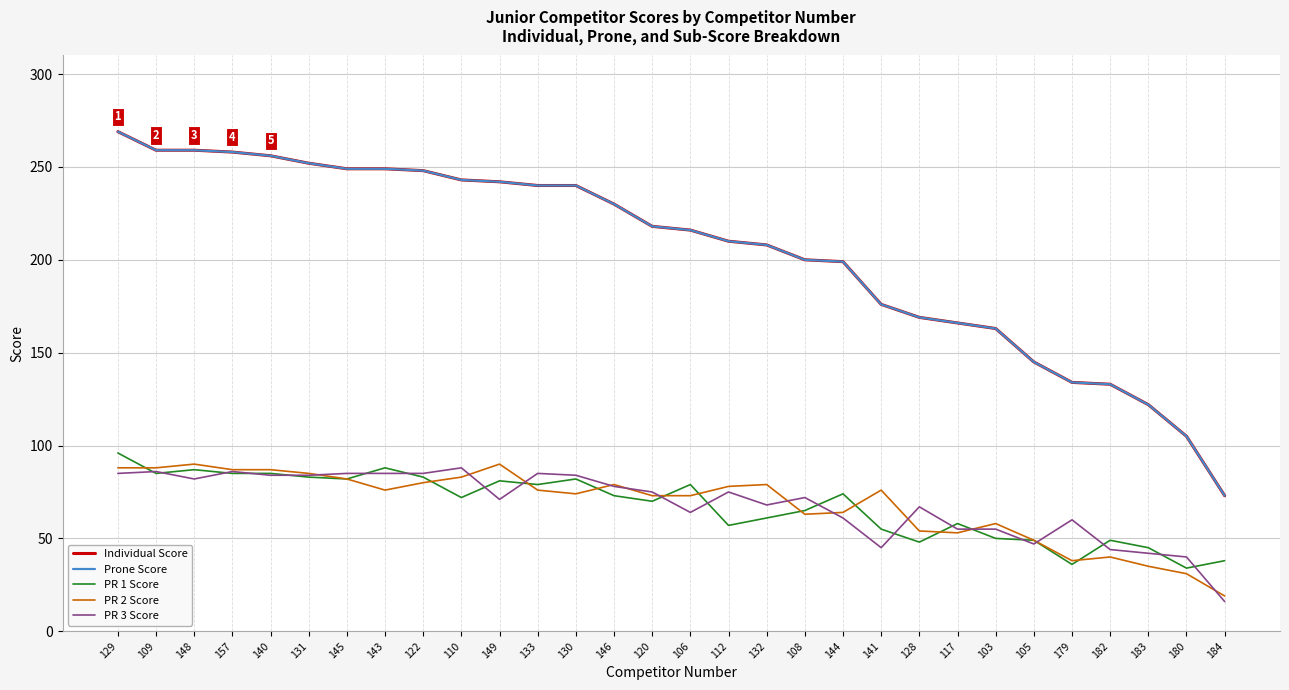

Reading left to right, list all the values displayed in this chart.

Individual Score: 129=269	109=259	148=259	157=258	140=256	131=252	145=249	143=249	122=248	110=243	149=242	133=240	130=240	146=230	120=218	106=216	112=210	132=208	108=200	144=199	141=176	128=169	117=166	103=163	105=145	179=134	182=133	183=122	180=105	184=73
Prone Score: 129=269	109=259	148=259	157=258	140=256	131=252	145=249	143=249	122=248	110=243	149=242	133=240	130=240	146=230	120=218	106=216	112=210	132=208	108=200	144=199	141=176	128=169	117=166	103=163	105=145	179=134	182=133	183=122	180=105	184=73
PR 1 Score: 129=96	109=85	148=87	157=85	140=85	131=83	145=82	143=88	122=83	110=72	149=81	133=79	130=82	146=73	120=70	106=79	112=57	132=61	108=65	144=74	141=55	128=48	117=58	103=50	105=49	179=36	182=49	183=45	180=34	184=38
PR 2 Score: 129=88	109=88	148=90	157=87	140=87	131=85	145=82	143=76	122=80	110=83	149=90	133=76	130=74	146=79	120=73	106=73	112=78	132=79	108=63	144=64	141=76	128=54	117=53	103=58	105=49	179=38	182=40	183=35	180=31	184=19
PR 3 Score: 129=85	109=86	148=82	157=86	140=84	131=84	145=85	143=85	122=85	110=88	149=71	133=85	130=84	146=78	120=75	106=64	112=75	132=68	108=72	144=61	141=45	128=67	117=55	103=55	105=47	179=60	182=44	183=42	180=40	184=16